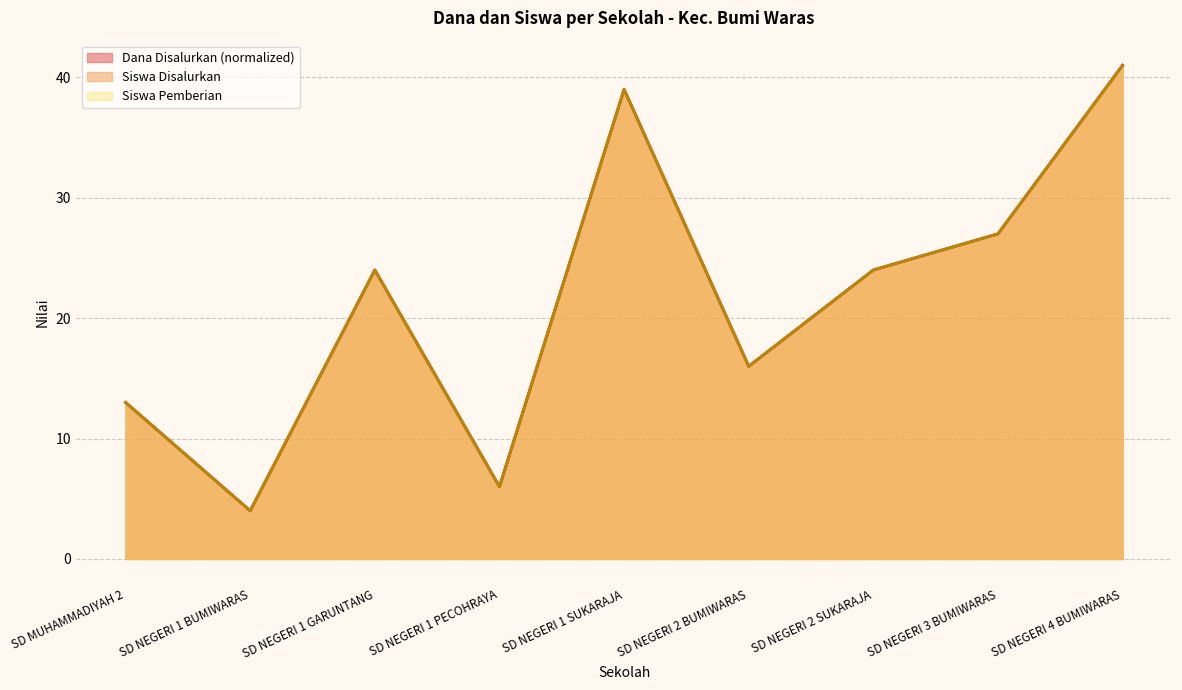

At SD NEGERI 1 BUMIWARAS, list the series in order from largest to smallest.

Dana Disalurkan, Siswa Disalurkan, Siswa Pemberian